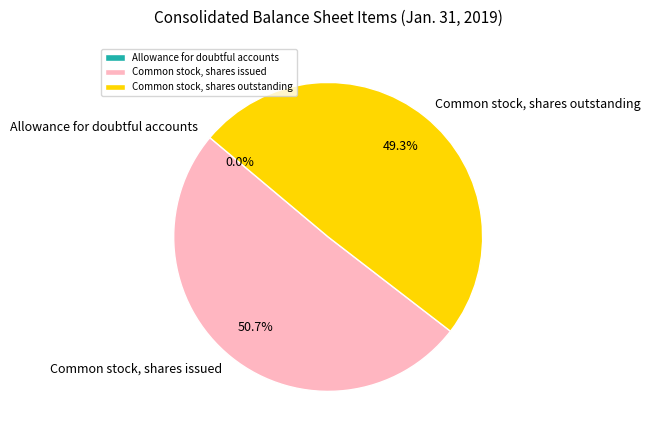

Does any single category account for the majority?

Yes